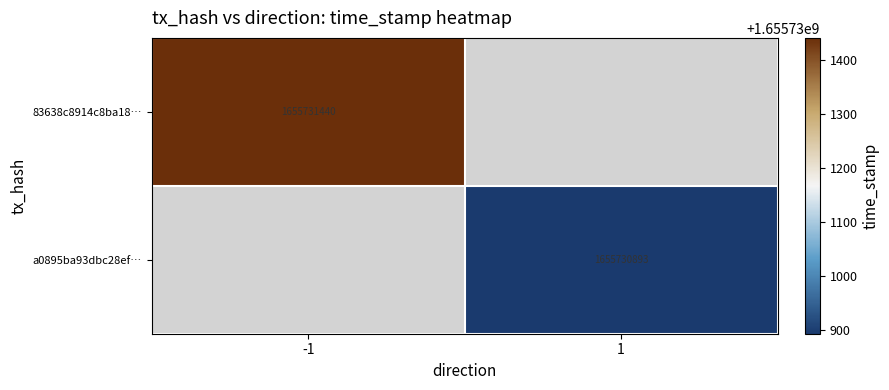

List the series in order of their overall mean, highest first.

83638c8914c8ba18d219cea1aab63c22a09f0aa, a0895ba93dbc28efeab0cdd74f65efc1329aba9